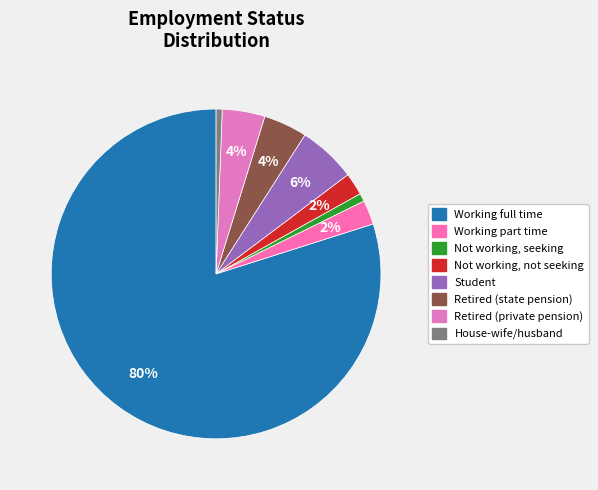

What is the largest slice in the pie chart?

Working full time